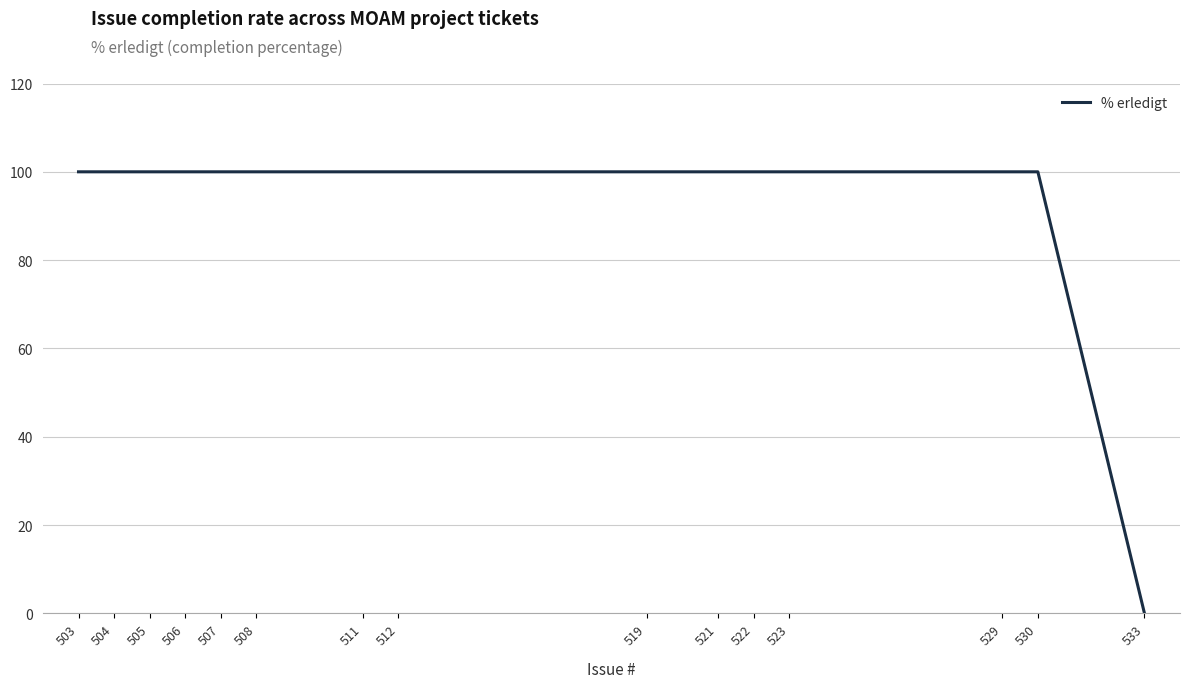

Reading left to right, list all the values displayed in this chart.

100	100	100	100	100	100	100	100	100	100	100	100	100	100	0